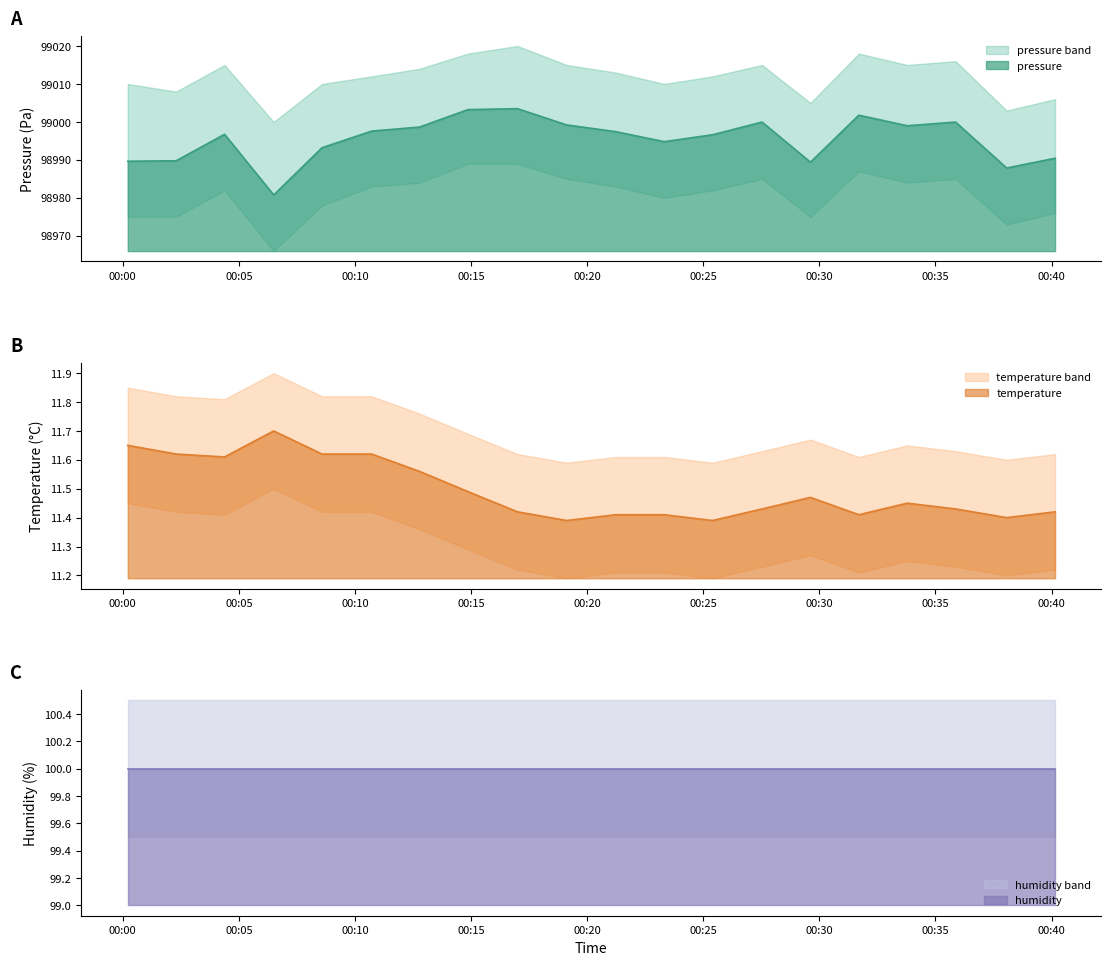

Between 2023-02-18T00:38:04 and 2023-02-18T00:04:23, which is larger?

2023-02-18T00:04:23